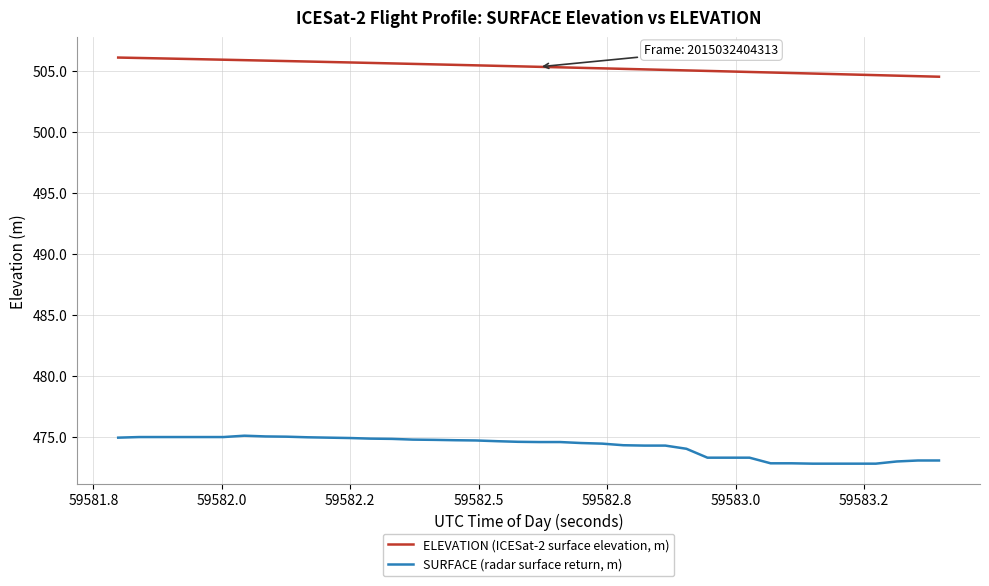

How many lines are shown in the chart?

2